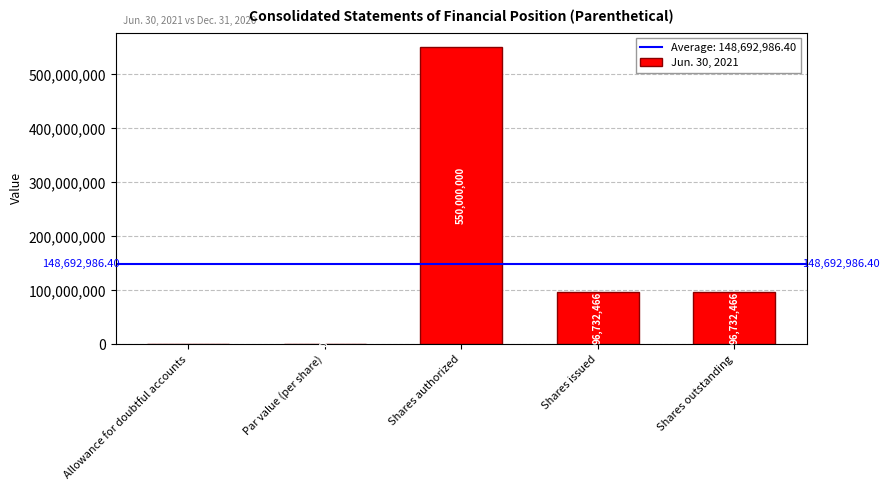

True or false: the data shows 57988453.7 at Shares issued.

False